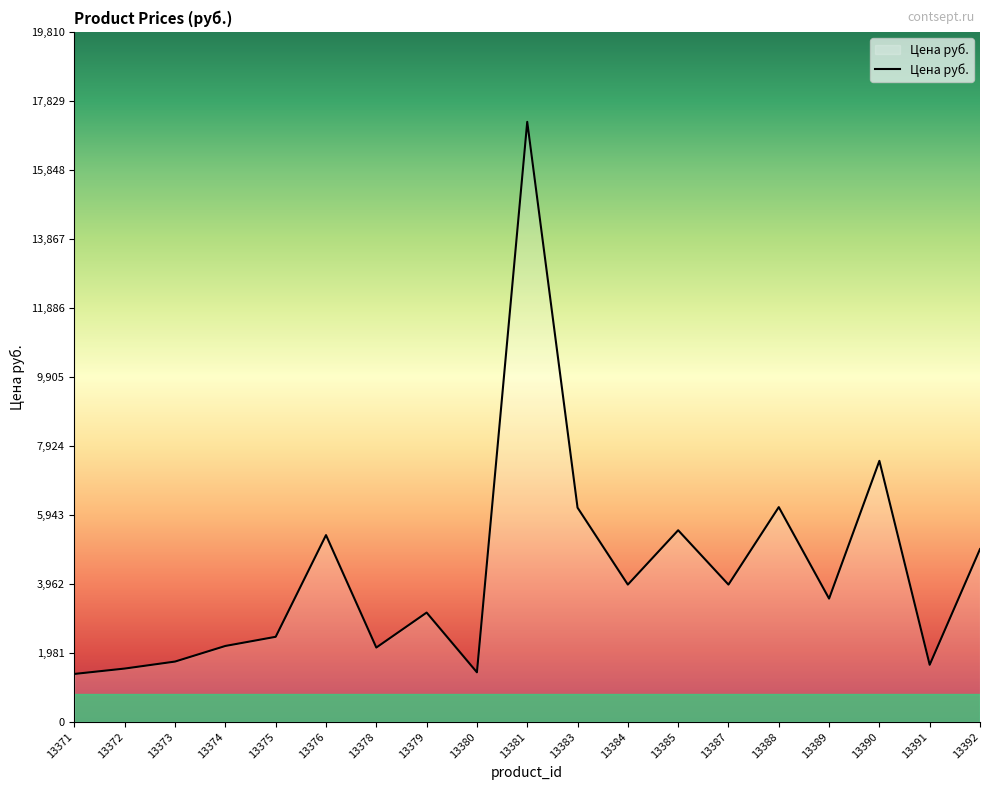

The chart shows a value of 5361.1 at 13376. True or false?

True